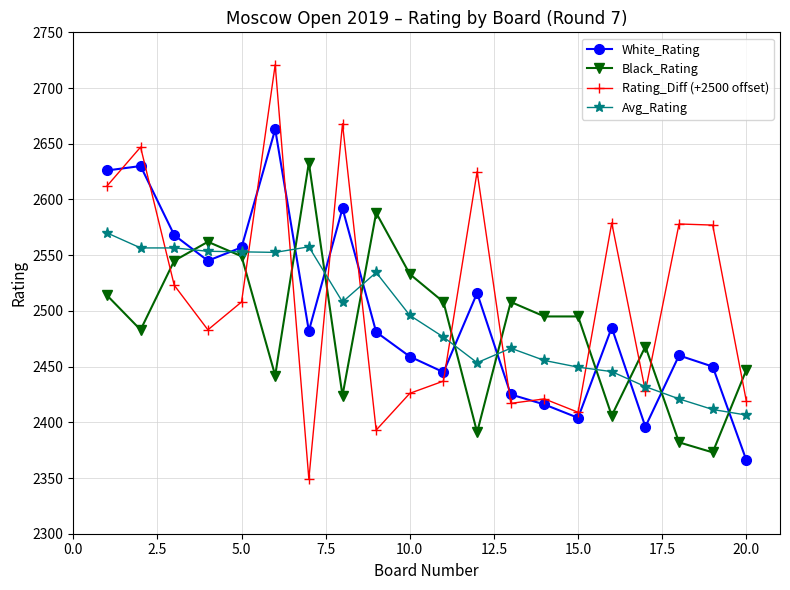

What is the greatest value displayed?

2721.0